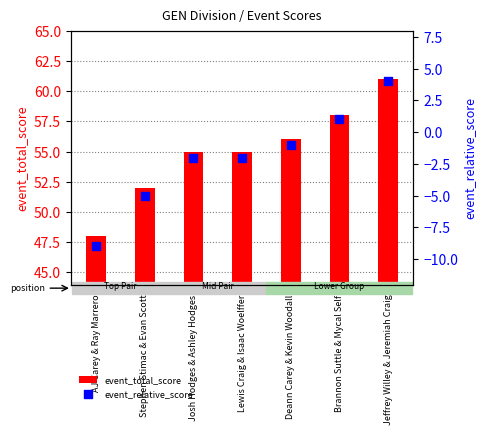

What are all the series names shown in the legend?

event_total_score, event_relative_score